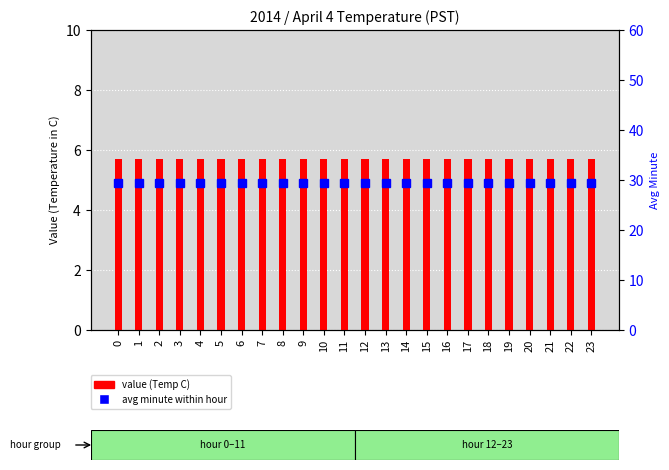

The value of avg minute within hour at 15 is 9.7. True or false?

False